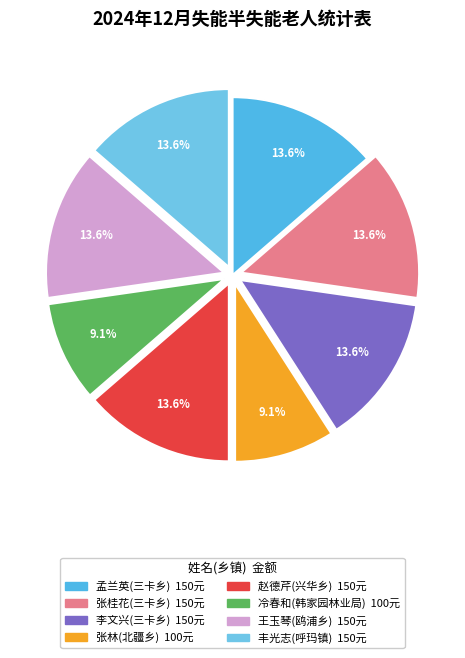

True or false: 张林(北疆乡) accounts for 21% of the total.

False